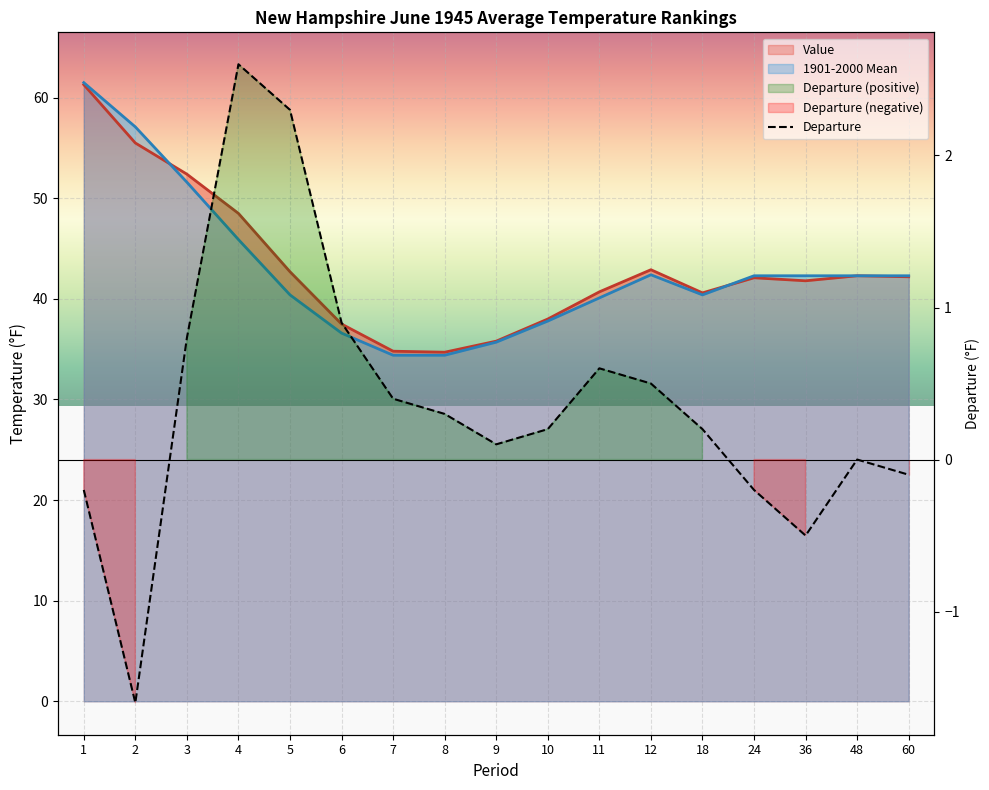

Where is the first local minimum for Departure?

2